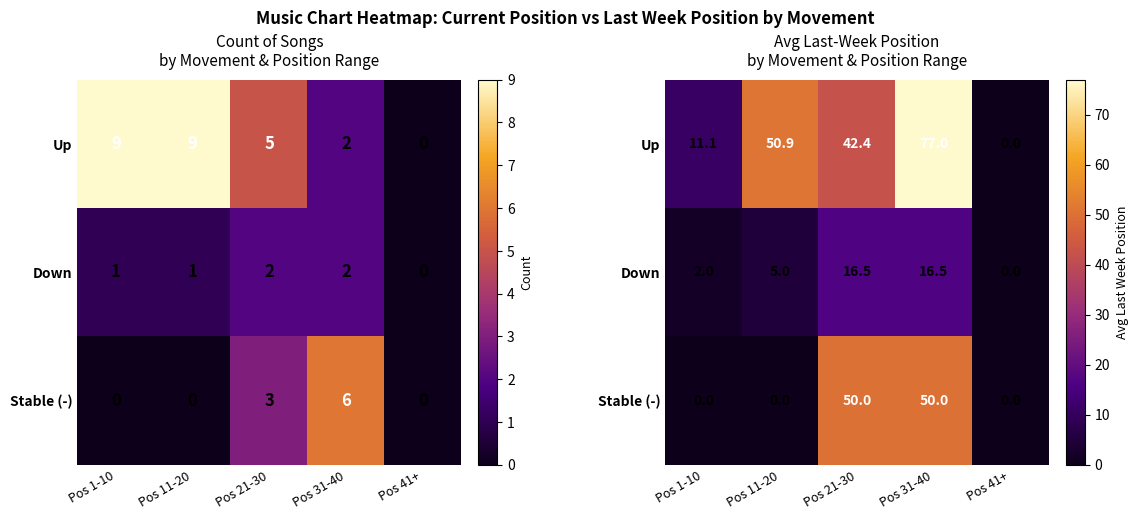

What is the sum of the Down values at Pos 21-30 and Pos 1-10?

18.5